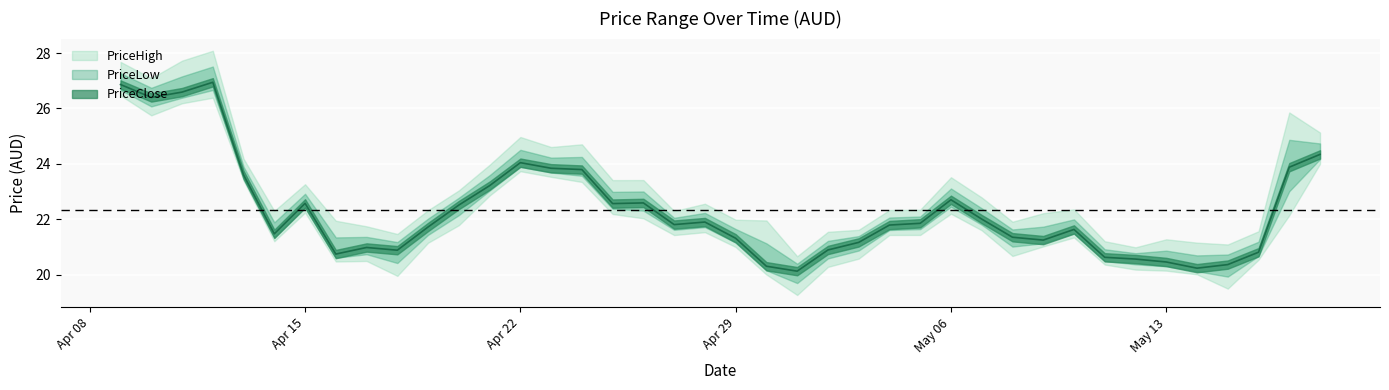

True or false: PriceHigh and PriceClose cross at least once.

False